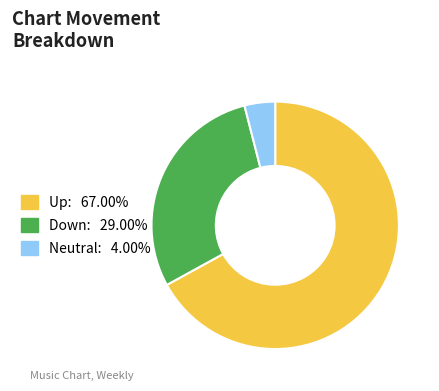

Does any single category account for the majority?

Yes